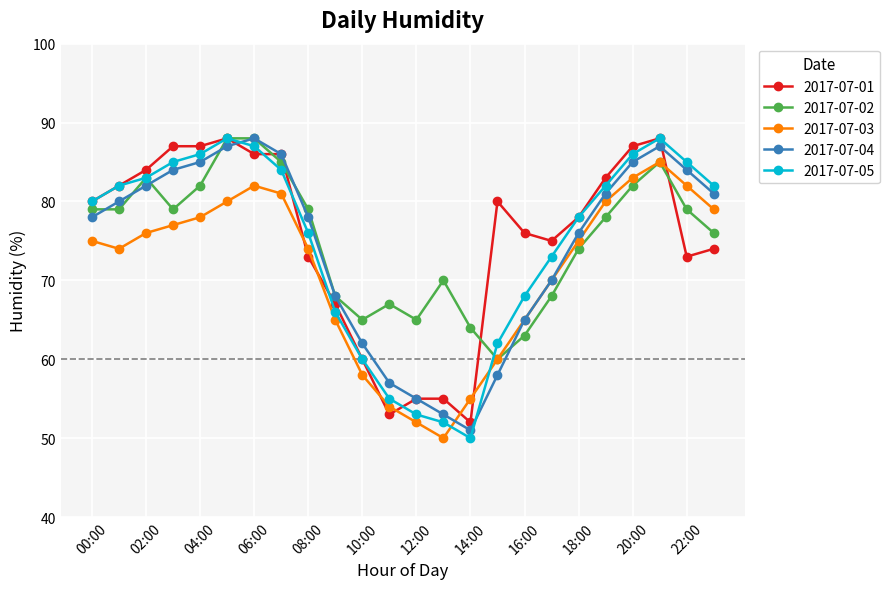

What is the minimum value for 2017-07-05?

50